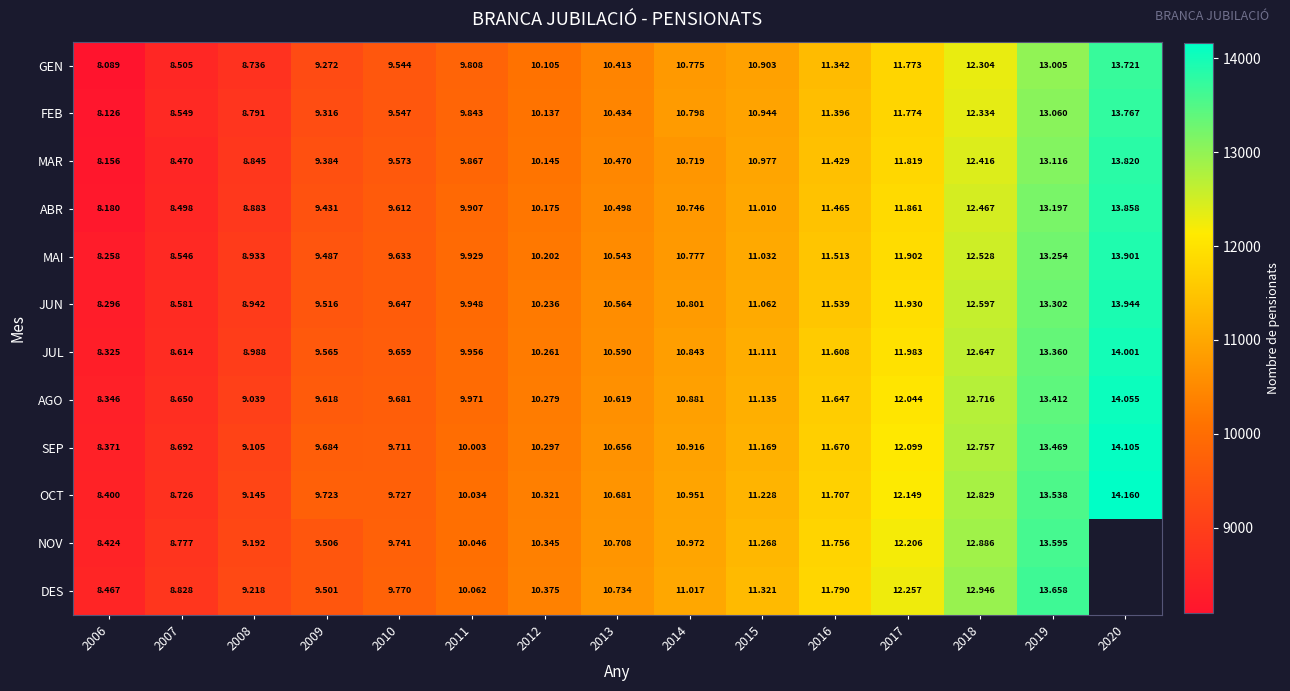

What is the difference between the maximum and minimum values in the AGO series?

5709